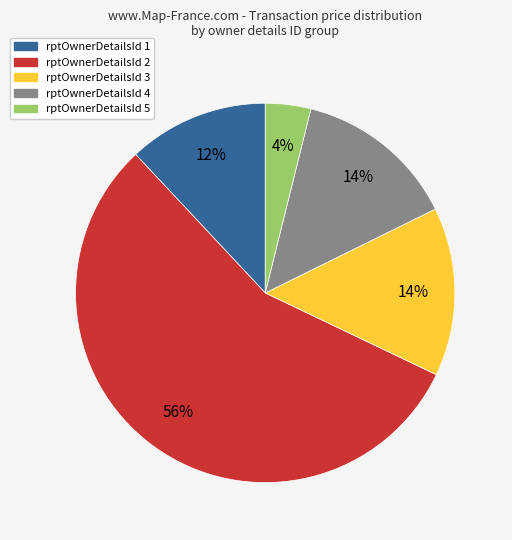

Is there a majority slice in this chart?

Yes